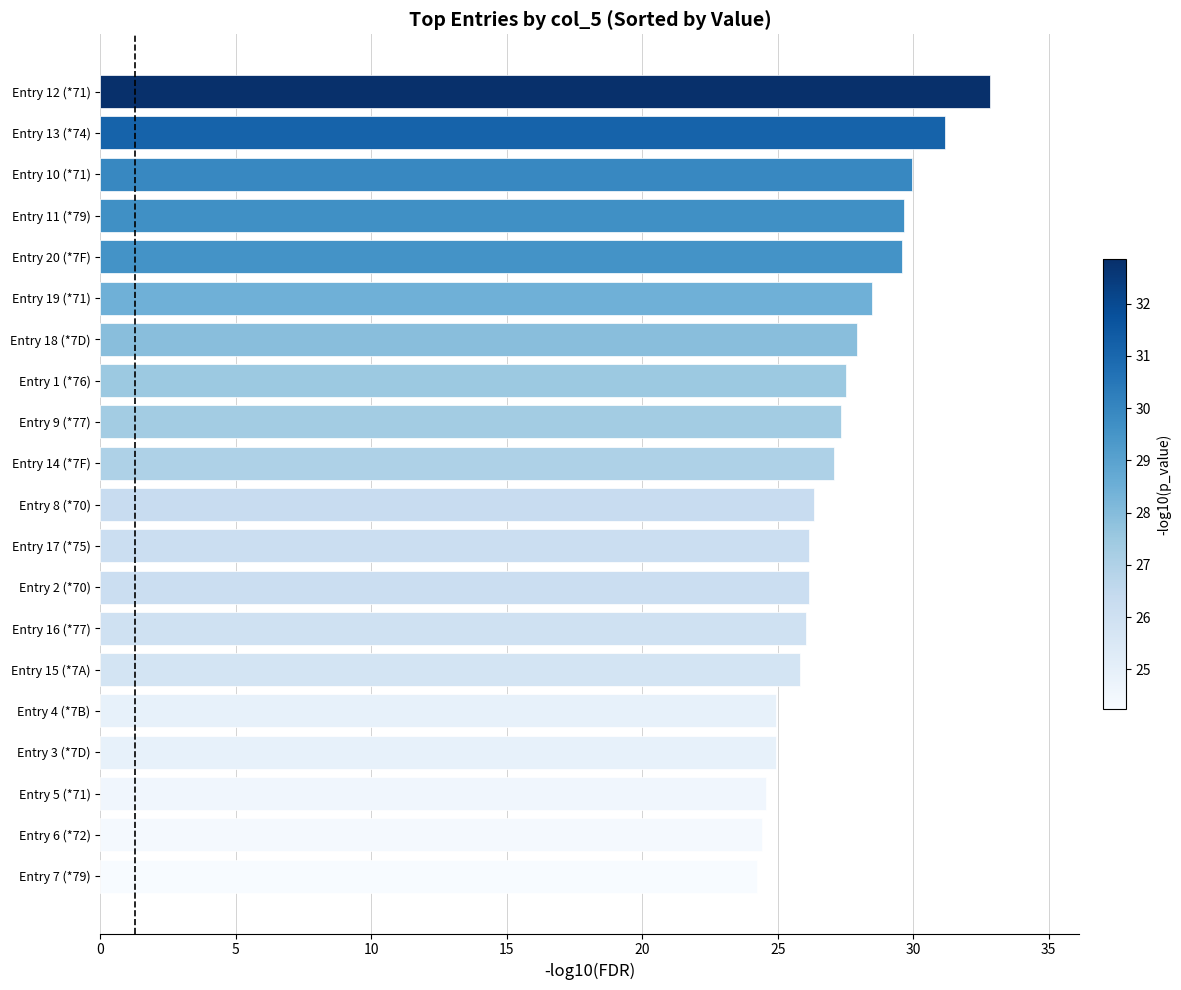

The chart shows a value of 50.0 at Entry 12 (*71). True or false?

False